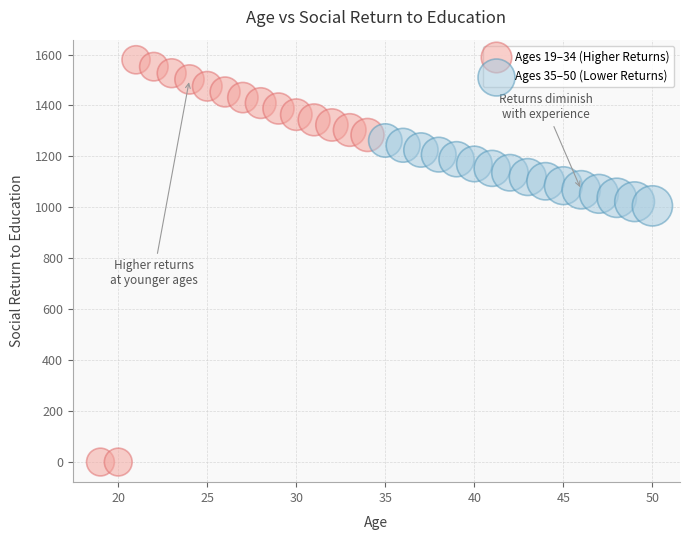

What are all the series names shown in the legend?

Ages 19–34 (Higher Returns), Ages 35–50 (Lower Returns)